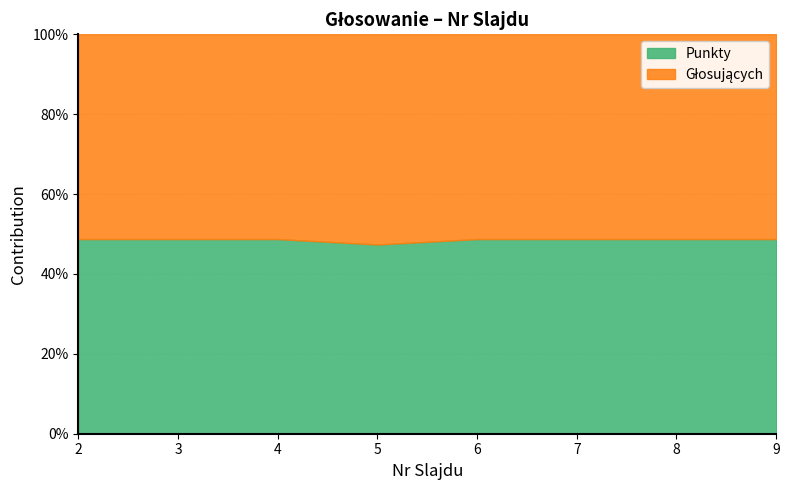

What is the approximate value at 3?

48.7